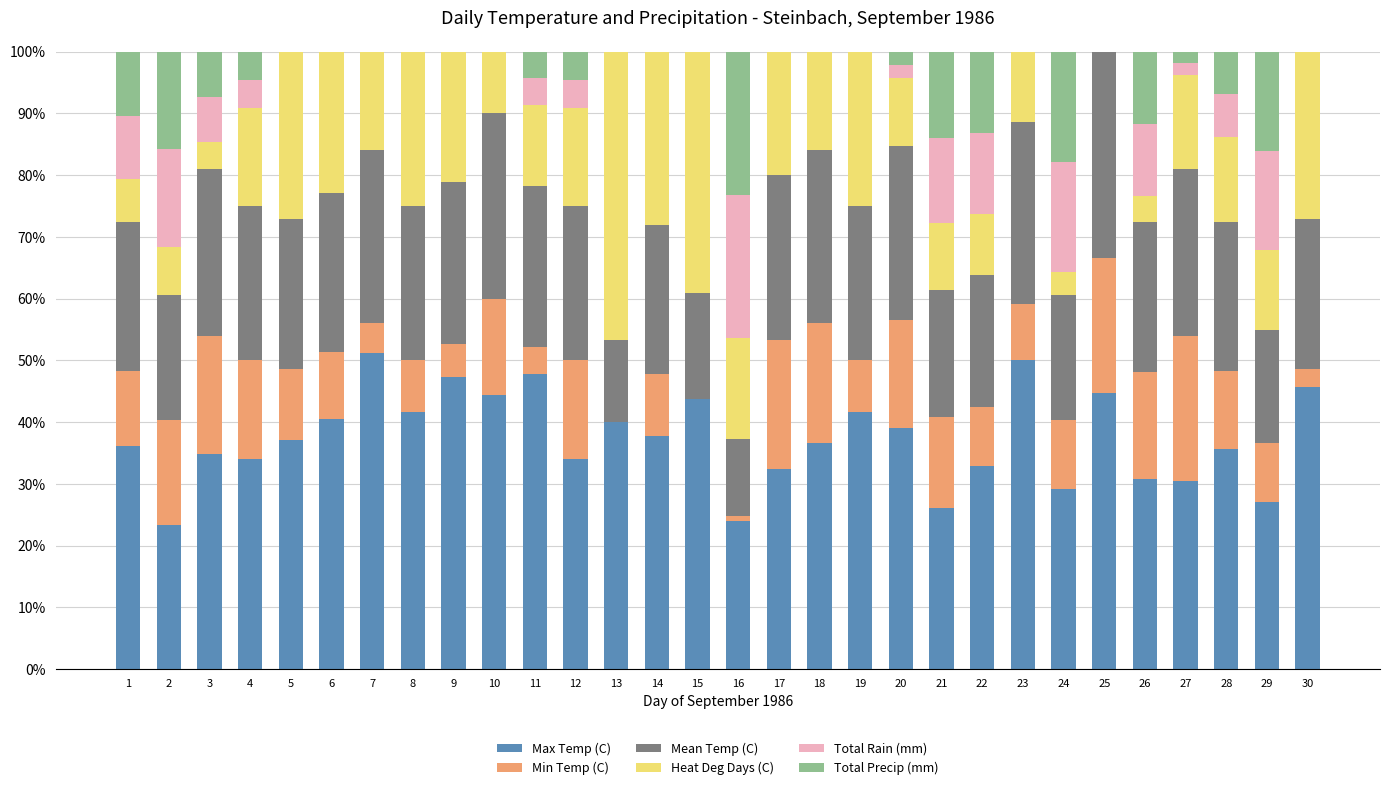

The Max Temp (C) series shows 61.8 at 30. True or false?

False